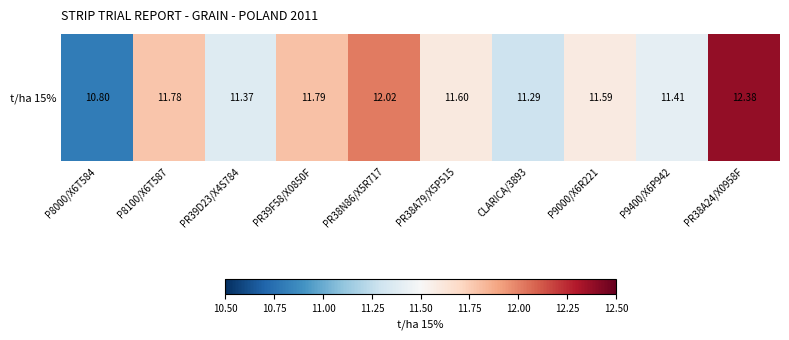

The value at PR38A24/X0958F is 12.4. True or false?

True